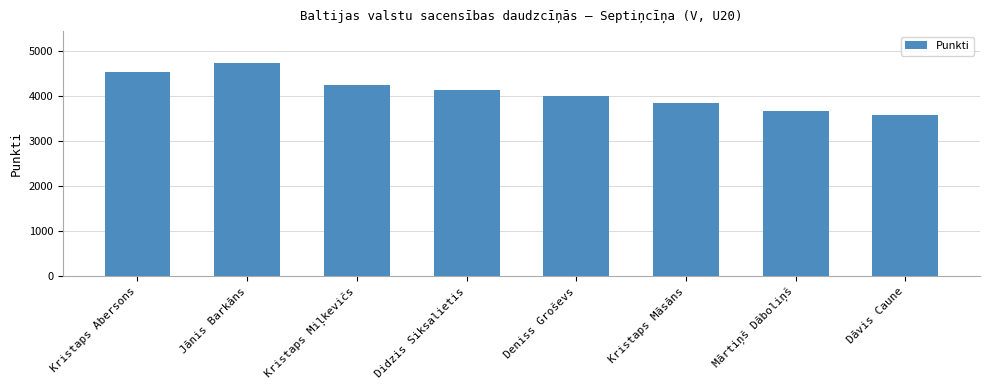

What is the approximate value at Kristaps Miļkevičs?

4232